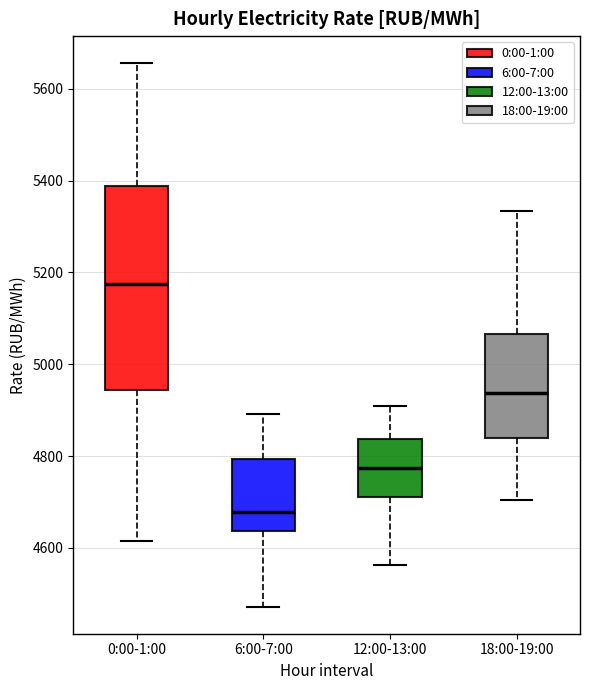

Reading left to right, transcribe this box plot: for each box, give where its median line is, the range the box spans, and where its two whiskers end, as read against the y-axis. The values are not printed on the chart, so give them approximately, as read against the axis.

0:00-1:00: median 5180, box 4940 to 5380, whiskers 4620 to 5660
6:00-7:00: median 4680, box 4640 to 4800, whiskers 4480 to 4900
12:00-13:00: median 4780, box 4720 to 4840, whiskers 4560 to 4900
18:00-19:00: median 4940, box 4840 to 5060, whiskers 4700 to 5340